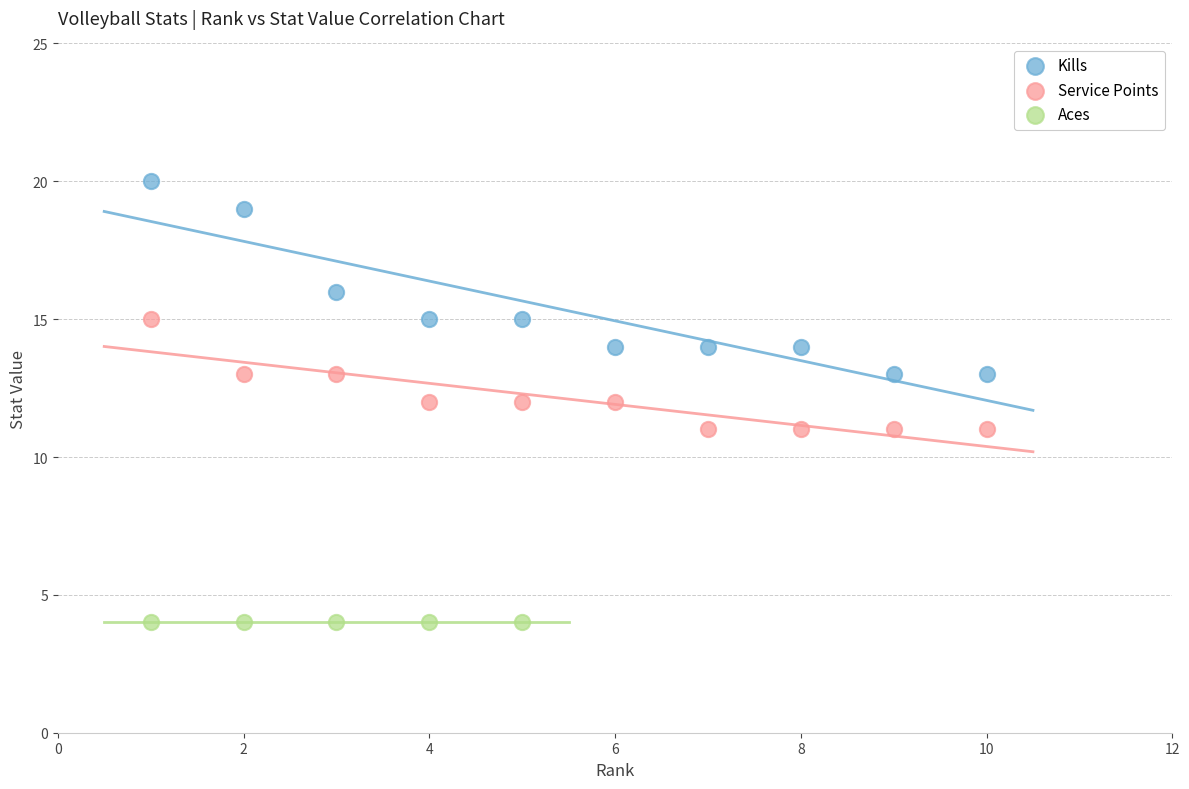

What are all the series names shown in the legend?

Kills, Service Points, Aces